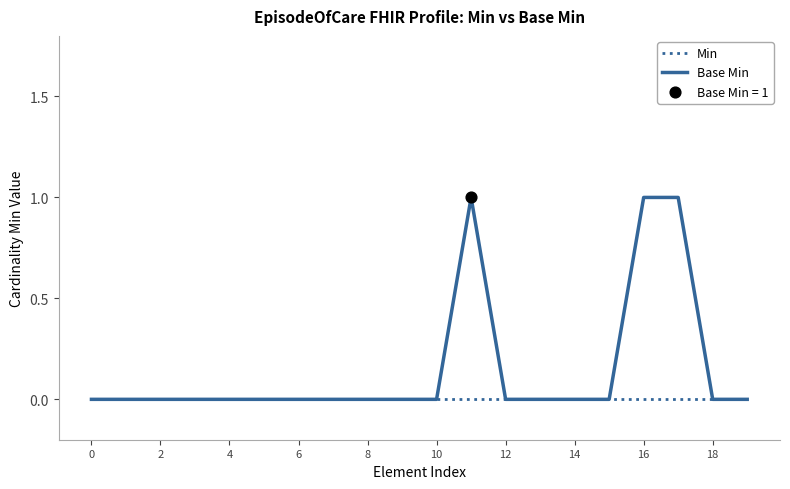

Which series has the largest total across all categories?

Base Min